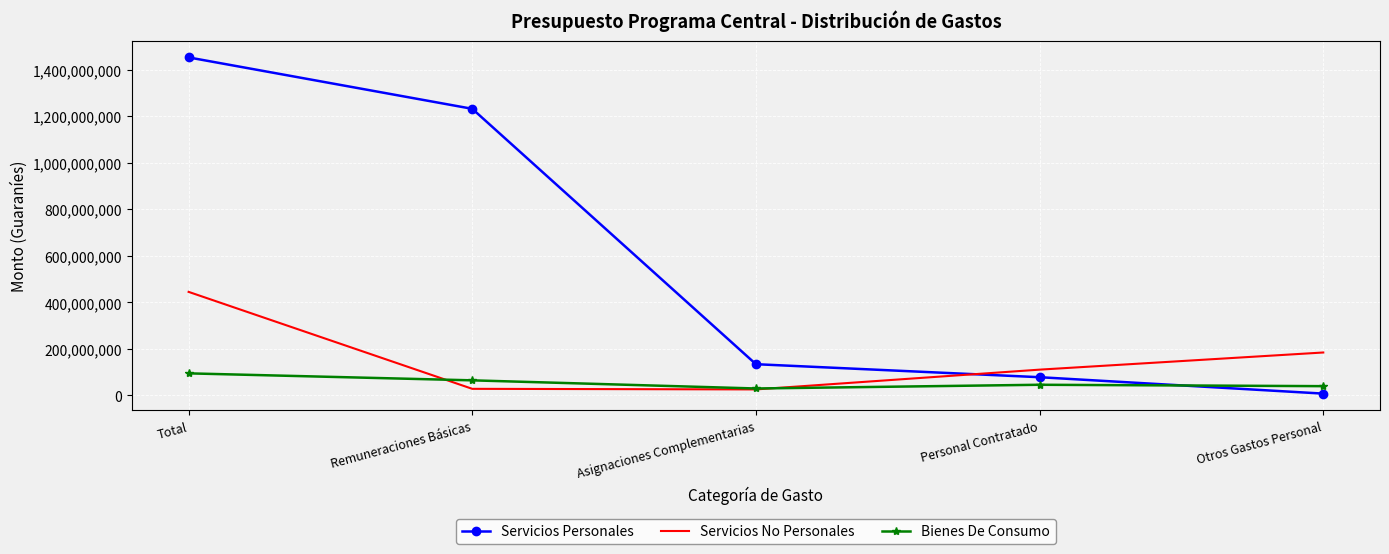

Which series changed the most between Asignaciones Complementarias and Otros Gastos Personal?

Servicios No Personales